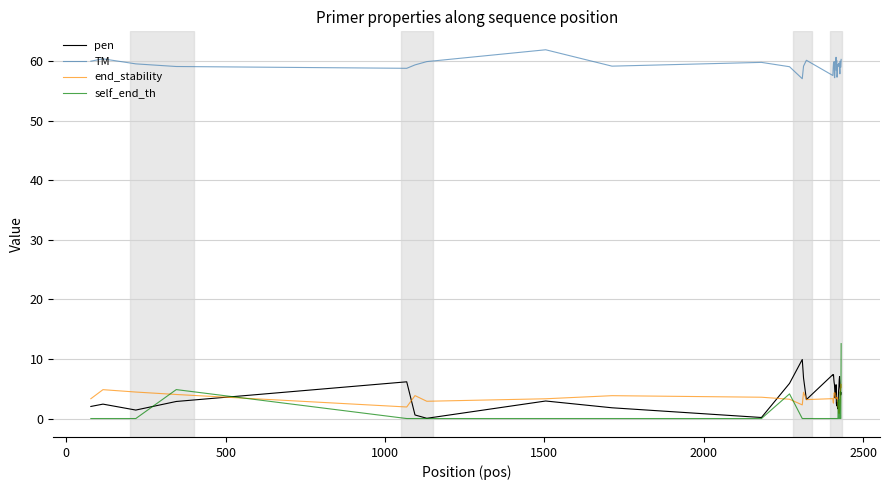

Which series ends up on top after the final intersection of self_end_th and end_stability?

self_end_th